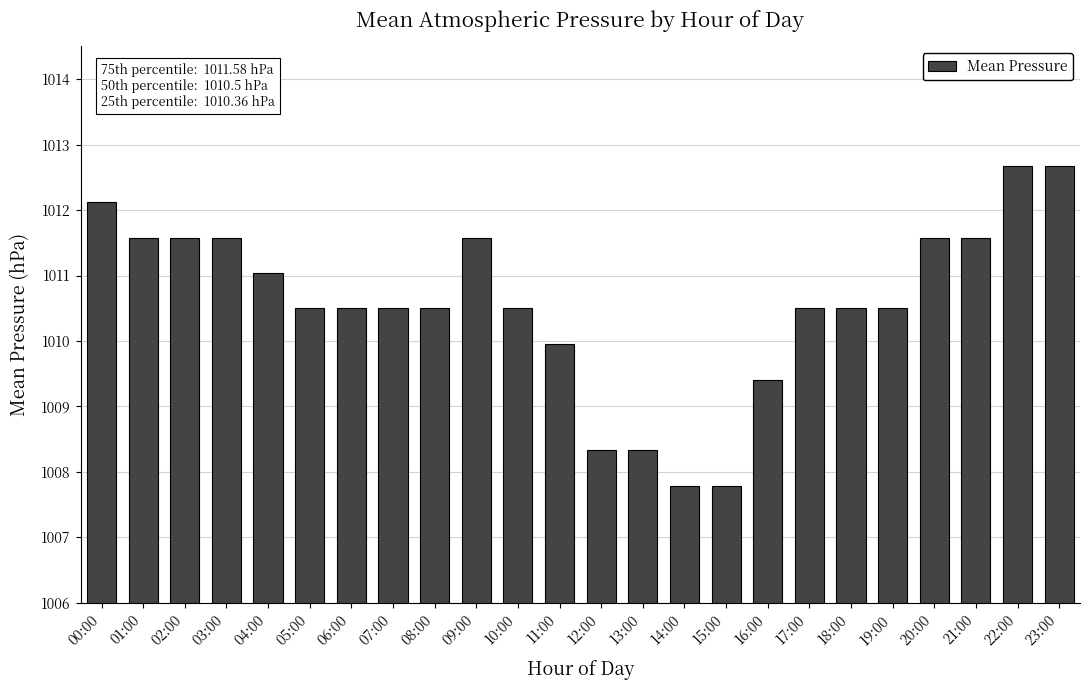

Reading left to right, extract all data points from this chart.

1012.1	1011.6	1011.6	1011.6	1011.0	1010.5	1010.5	1010.5	1010.5	1011.6	1010.5	1010.0	1008.3	1008.3	1007.8	1007.8	1009.4	1010.5	1010.5	1010.5	1011.6	1011.6	1012.7	1012.7